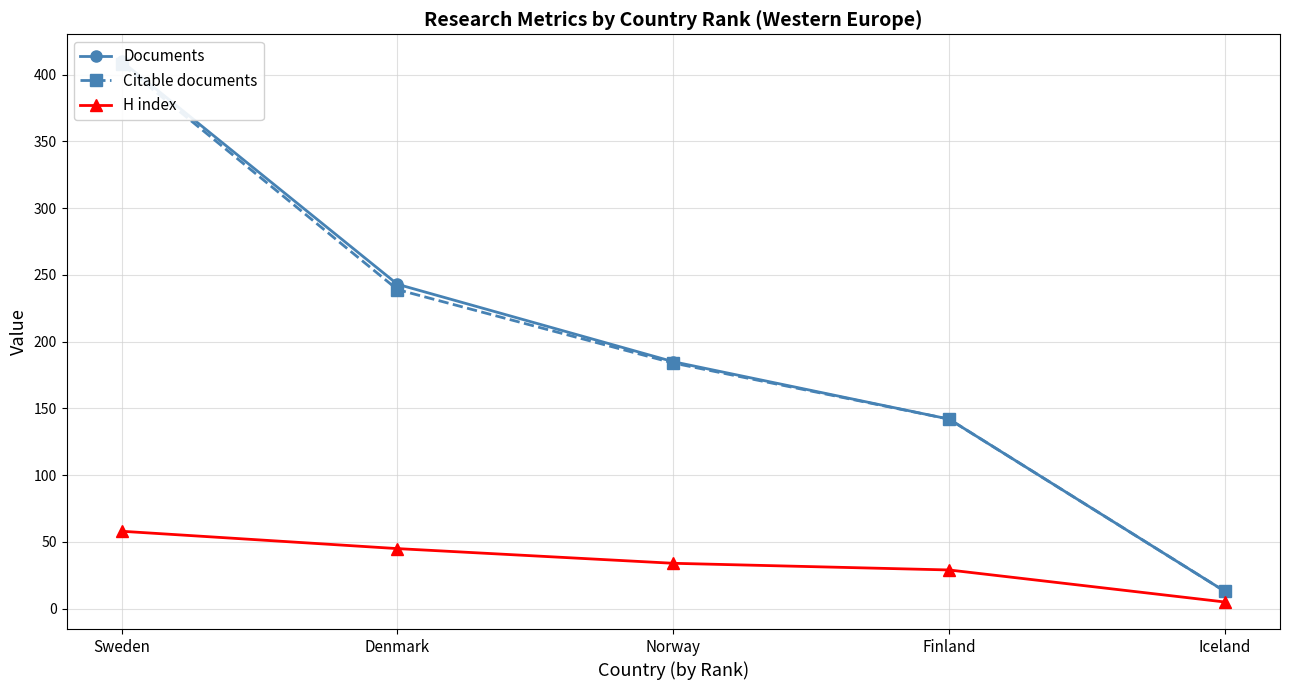

Is this an area chart (filled region under the line)?

No